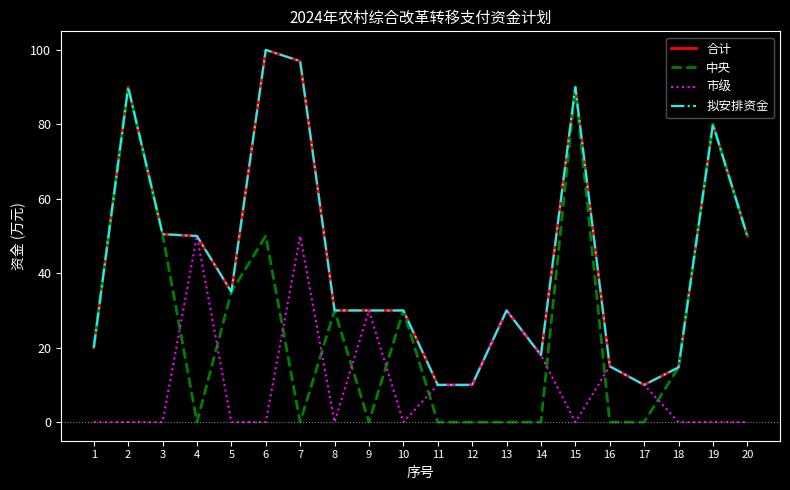

Is this an area chart (filled region under the line)?

No